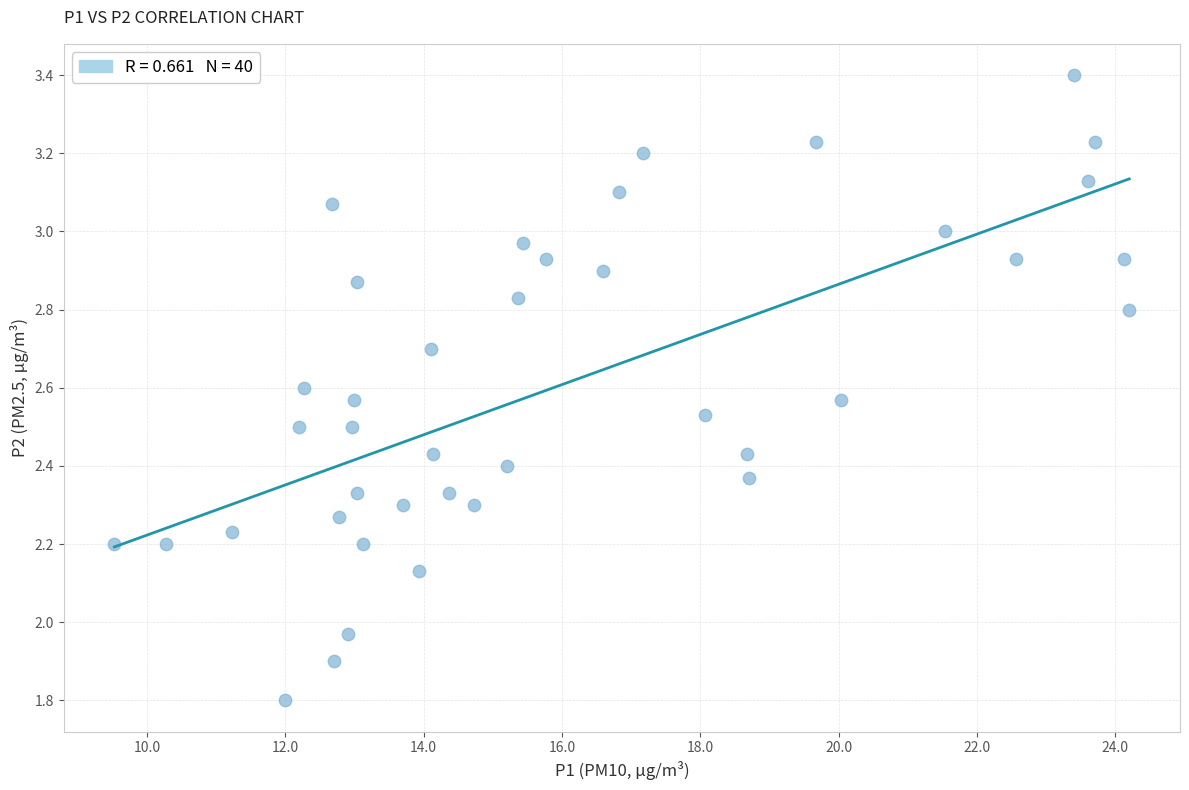

What is the range of X values (max minus min)?

14.7